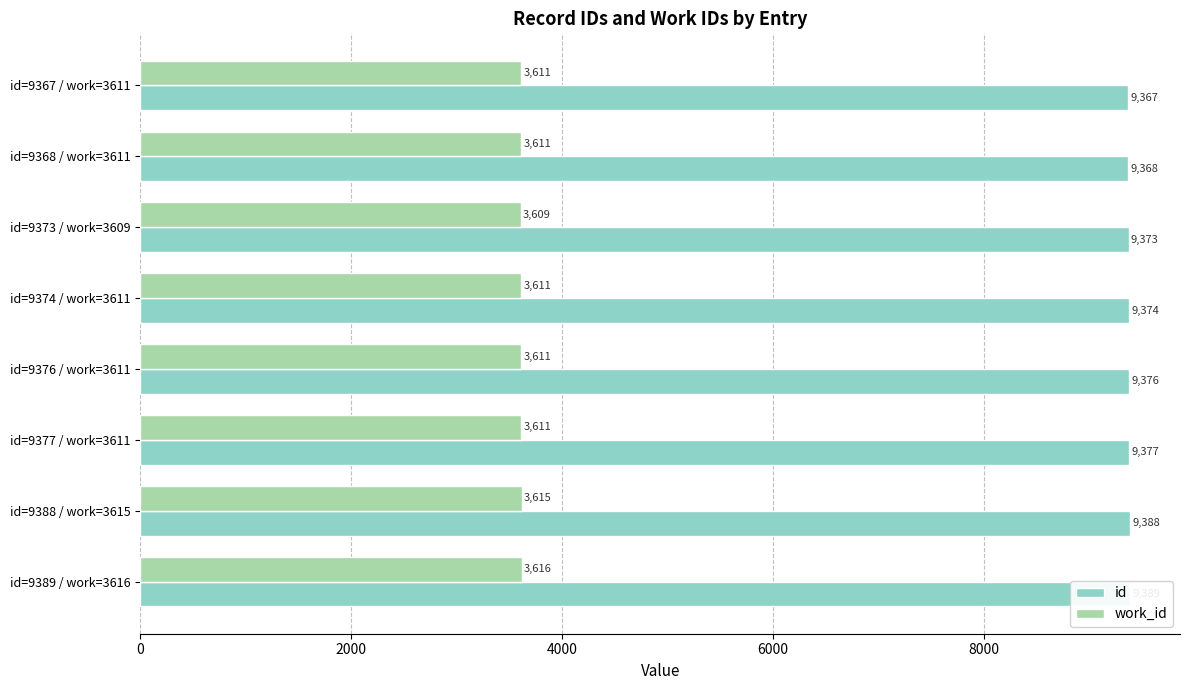

The value of work_id at id=9367 / work=3611 is 5917. True or false?

False